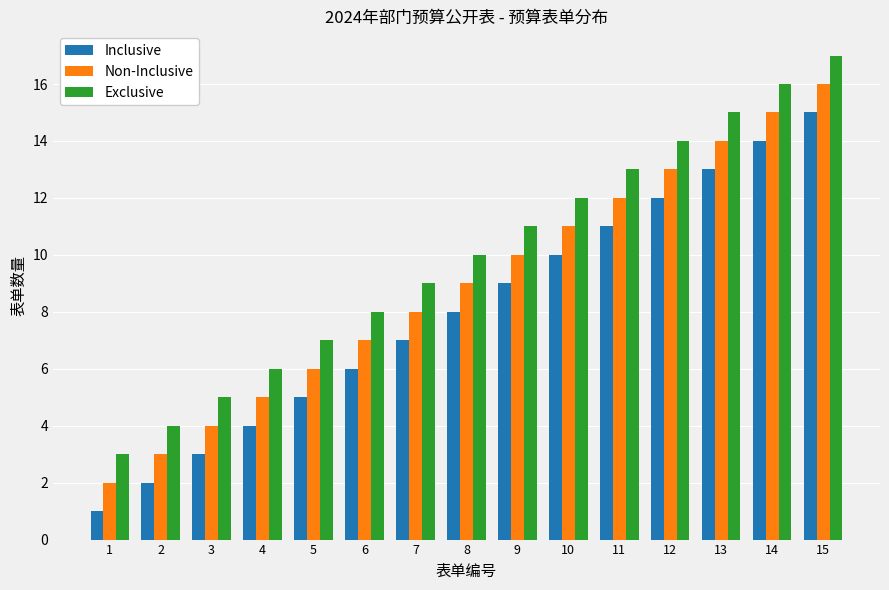

Reading right to left, transcribe all the data shown in this chart.

Inclusive: 15=15	14=14	13=13	12=12	11=11	10=10	9=9	8=8	7=7	6=6	5=5	4=4	3=3	2=2	1=1
Non-Inclusive: 15=16	14=15	13=14	12=13	11=12	10=11	9=10	8=9	7=8	6=7	5=6	4=5	3=4	2=3	1=2
Exclusive: 15=17	14=16	13=15	12=14	11=13	10=12	9=11	8=10	7=9	6=8	5=7	4=6	3=5	2=4	1=3